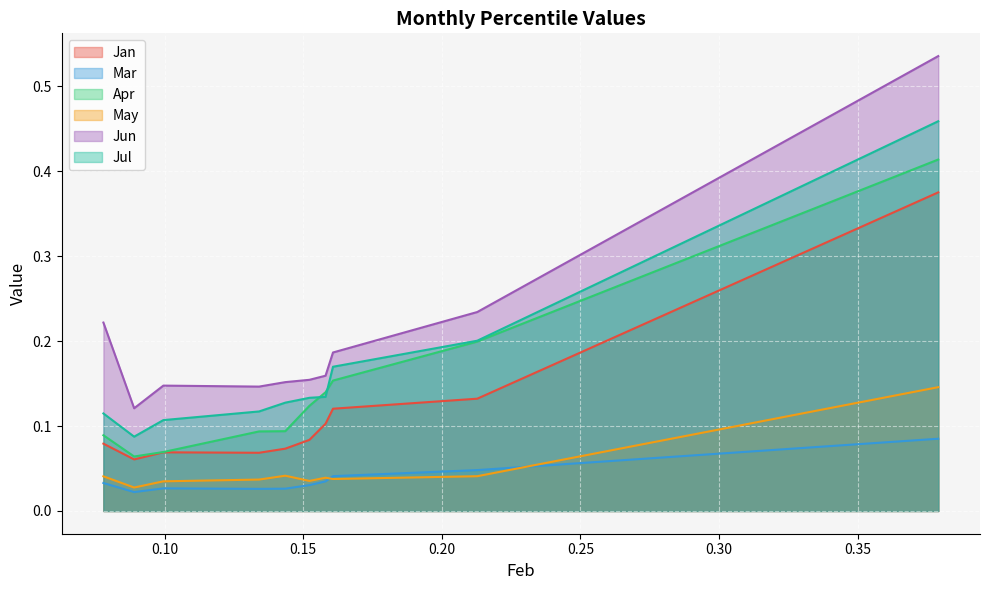

Does the chart display data point markers on the line(s)?

No